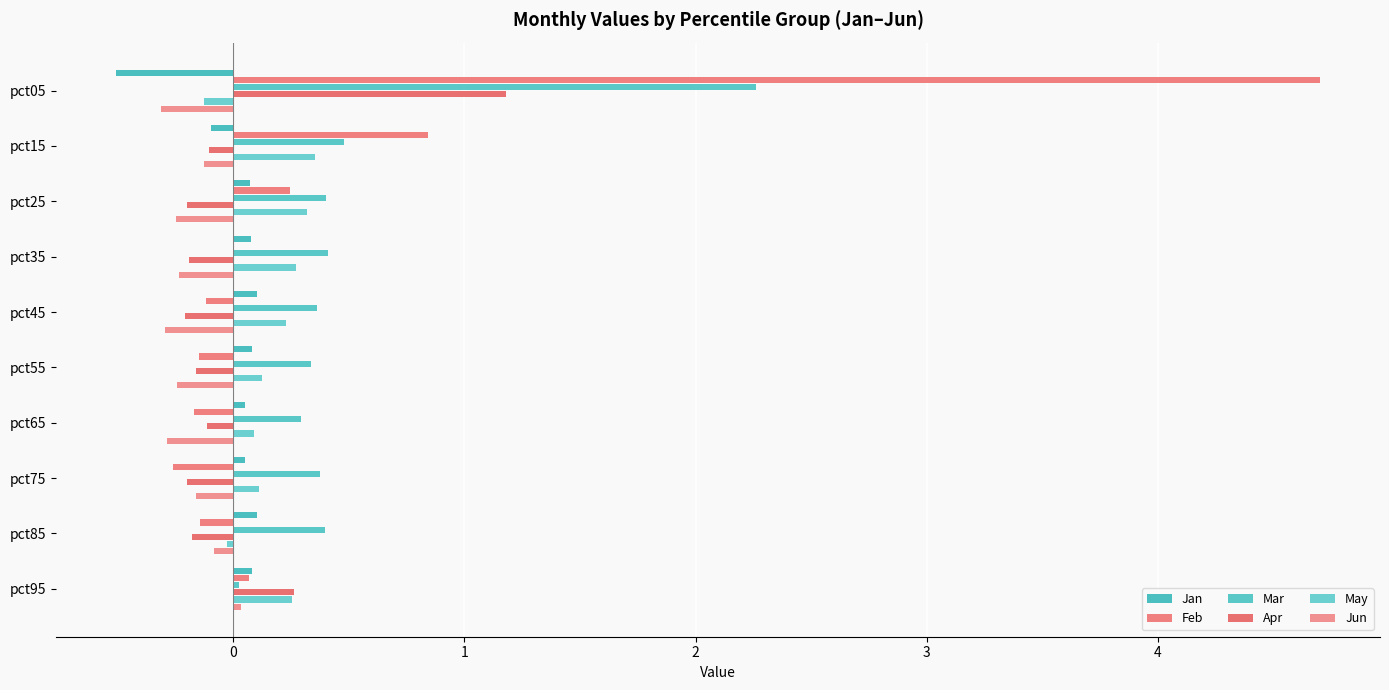

What is the average value of the May series?

0.2